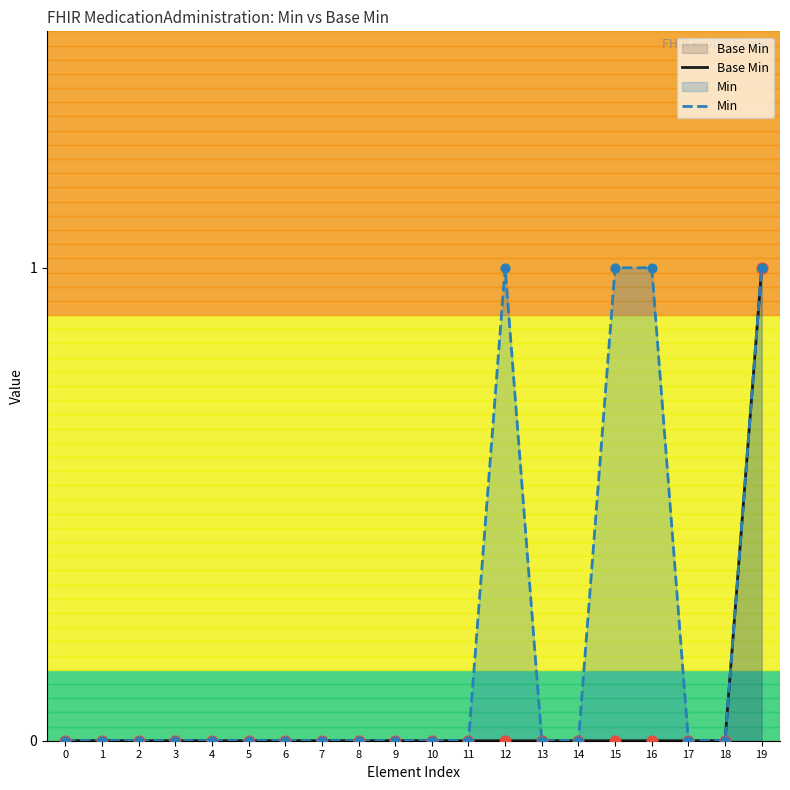

Is the value of Base Min at 1 greater than the value of Min at 19?

No